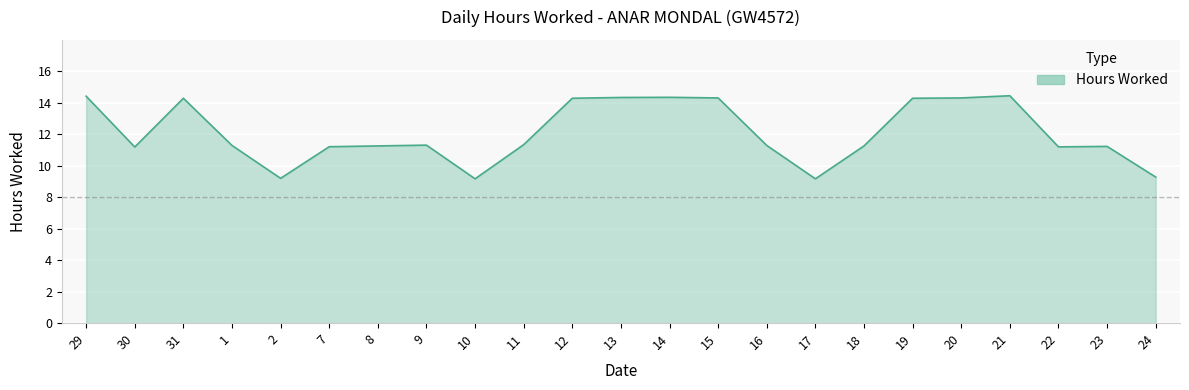

What position from the right is 18?

7